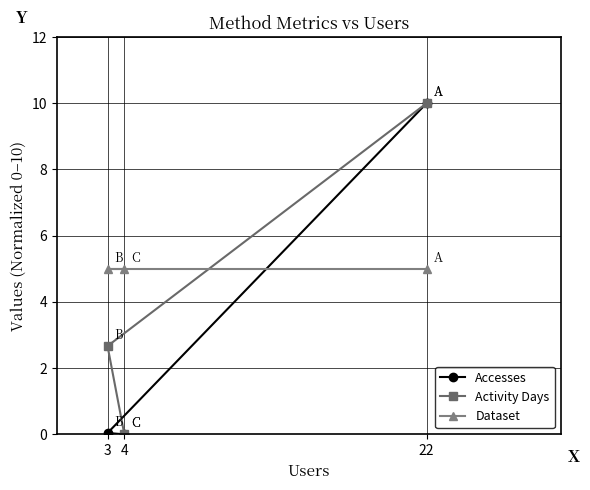

At which category does the chart reach its peak across all series?

22